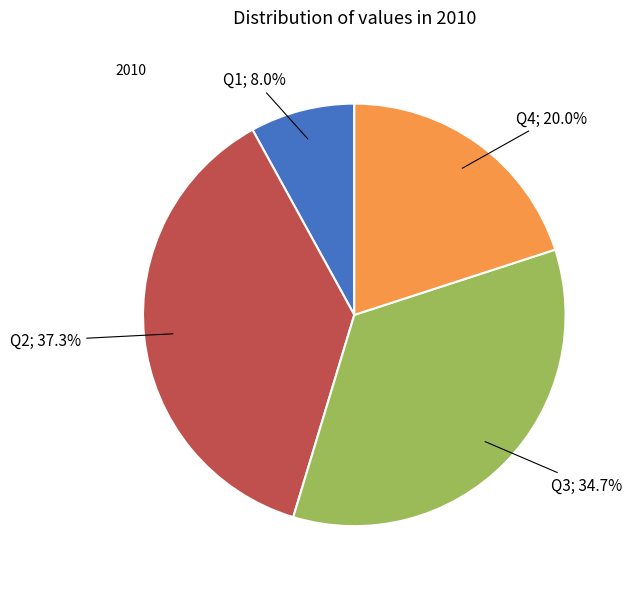

Is there a majority slice in this chart?

No